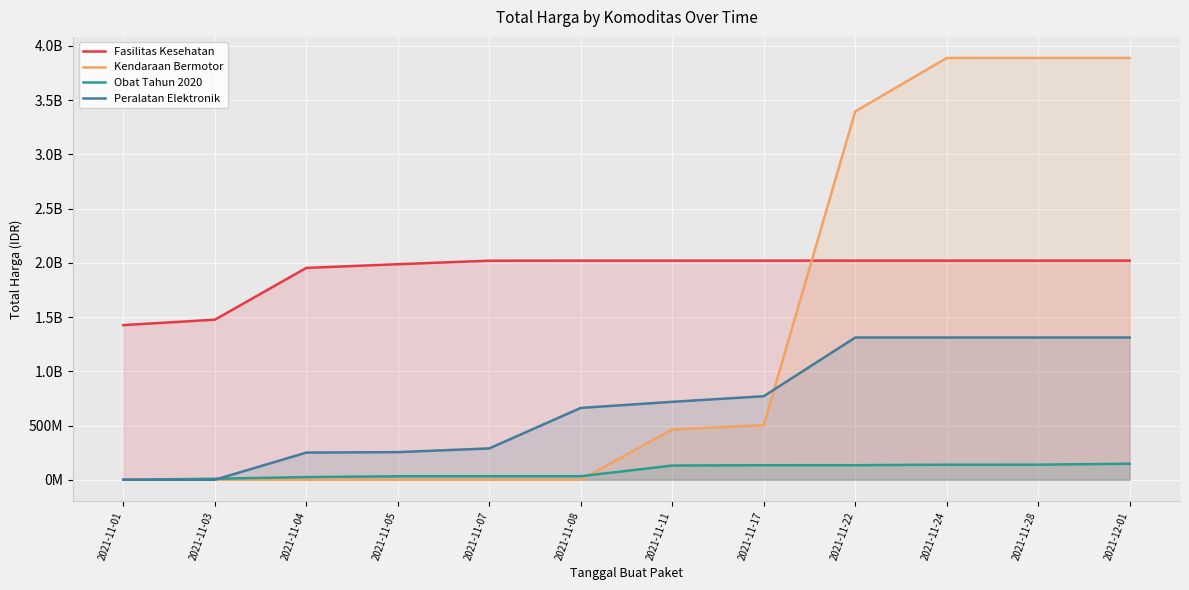

How many positive values does the Obat Tahun 2020 series have?

11